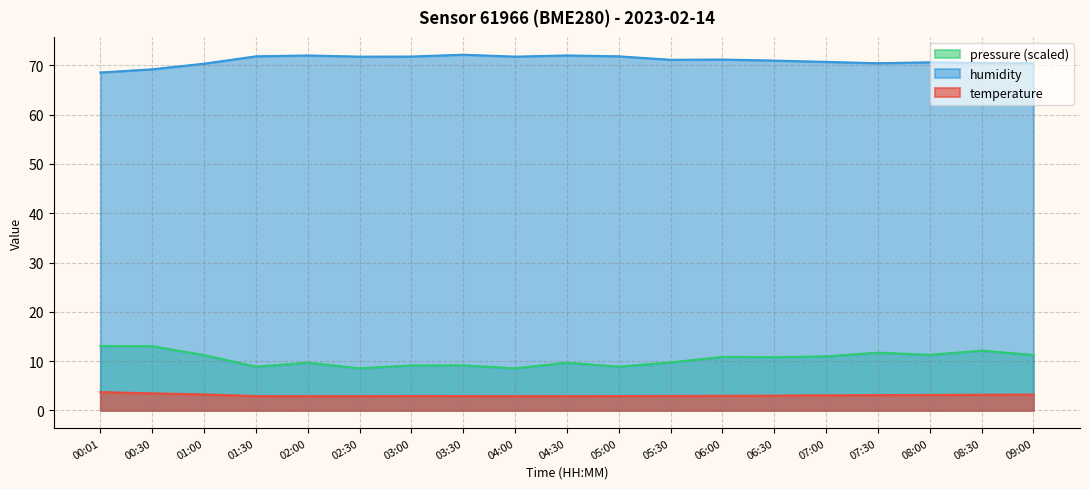

True or false: humidity has more than 0 interior local peaks.

True